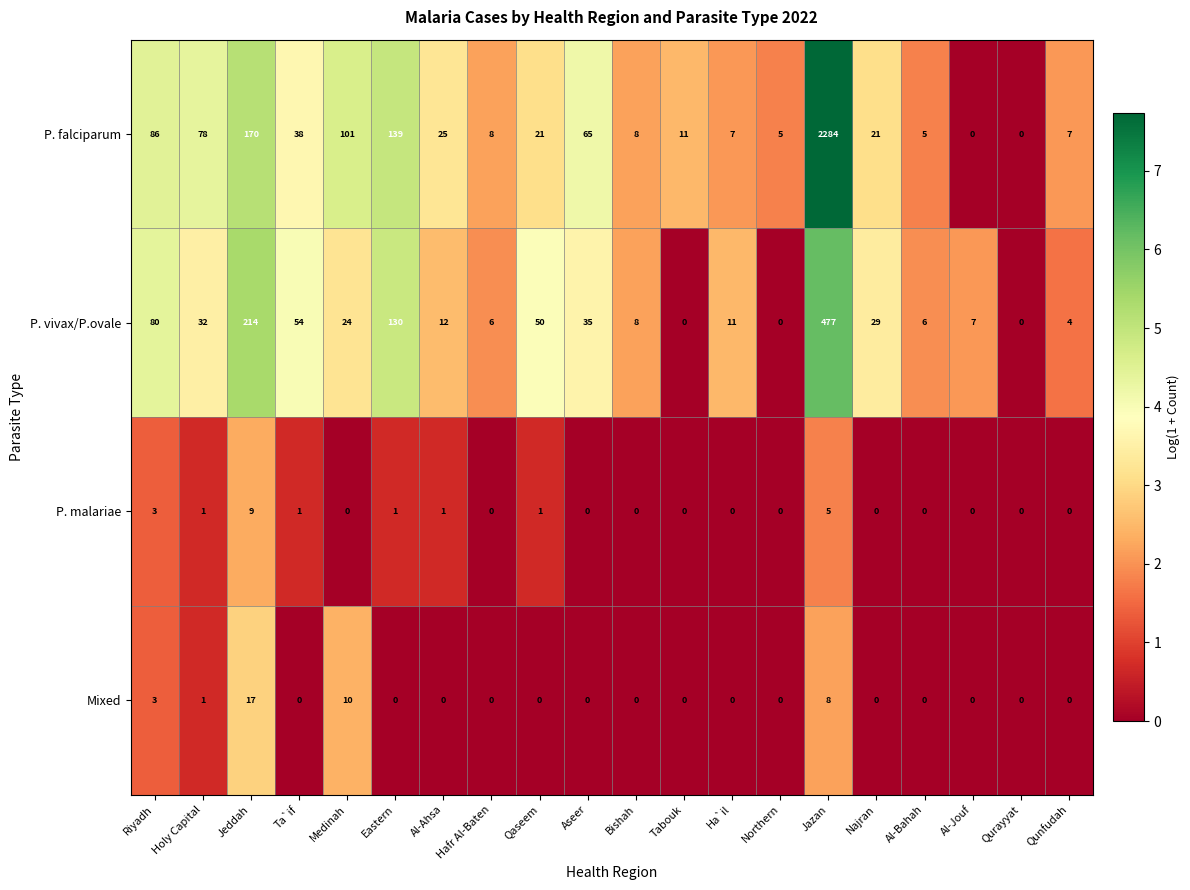

What is the difference between the maximum and minimum values in the P. malariae series?

9